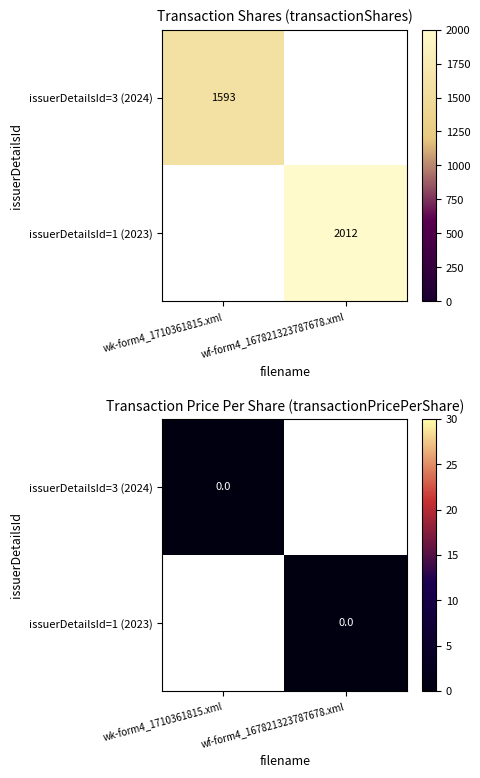

List the labels in order of issuerDetailsId=3 (2024) value, largest first.

issuerDetailsId=3 (2024), issuerDetailsId=1 (2023)